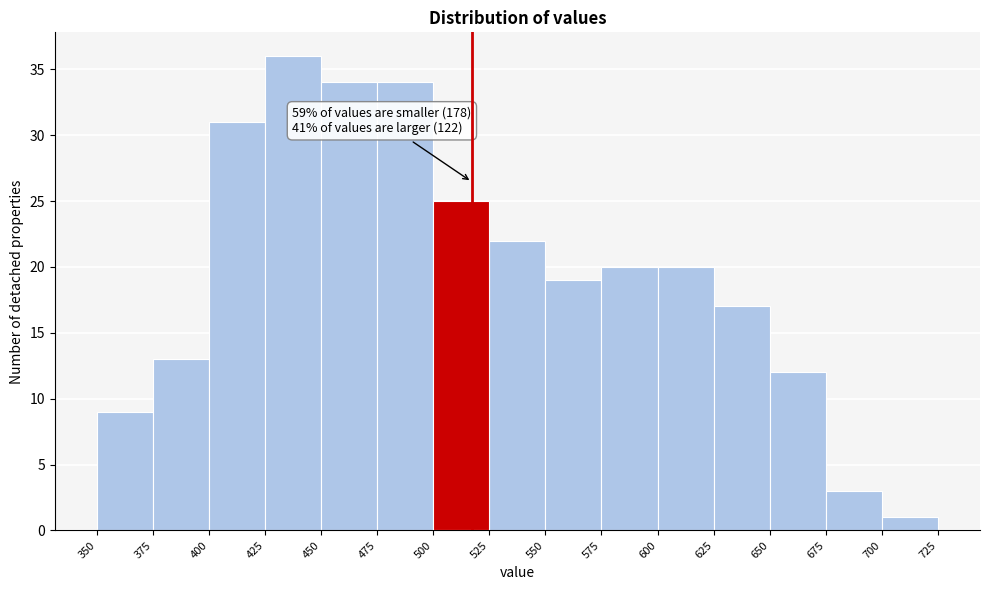

Which range on the x-axis has the tallest bar?

425 to 450